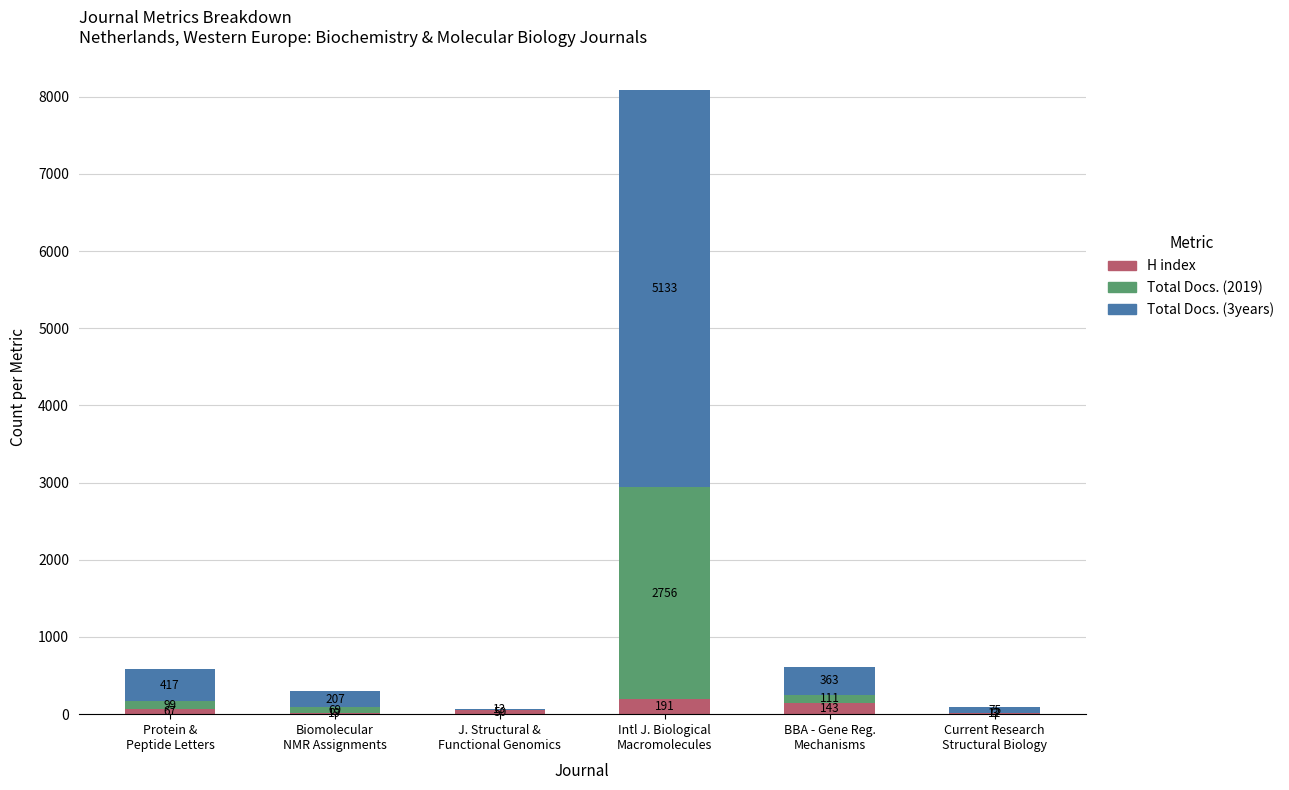

Count the number of categories in the chart.

6